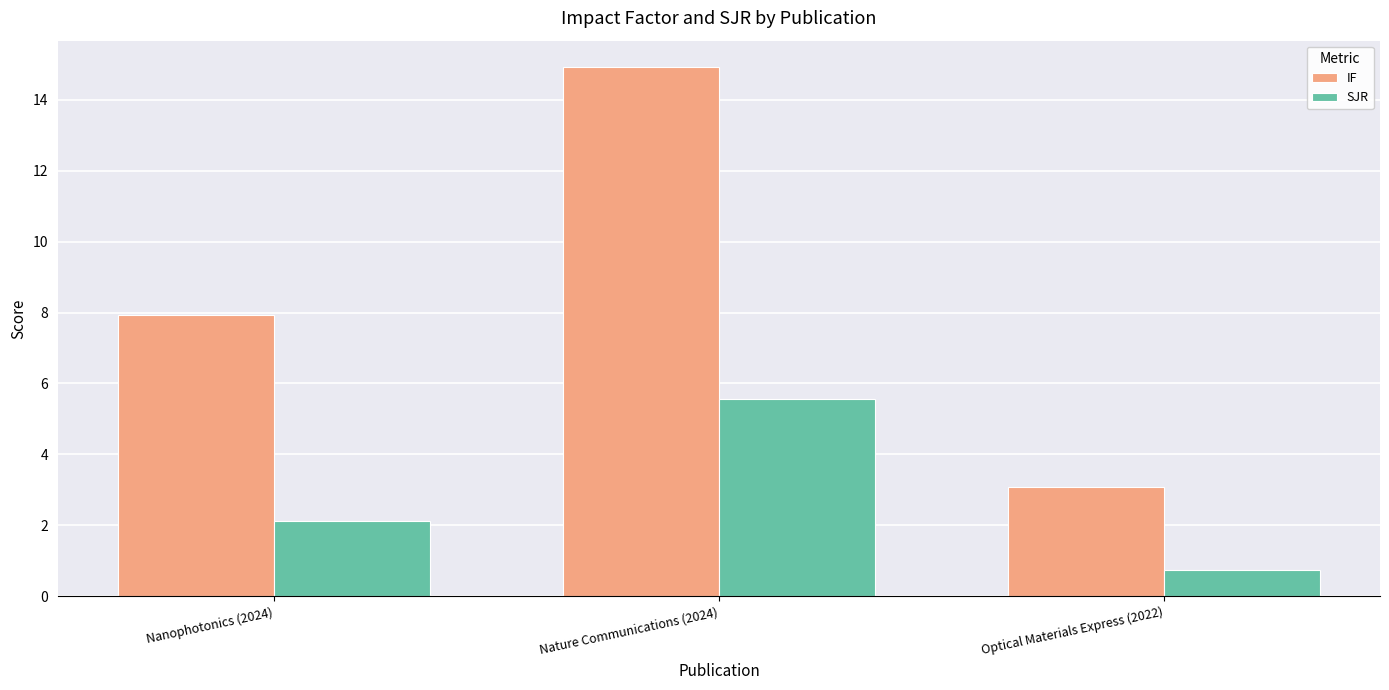

Which series has the widest spread of values?

IF